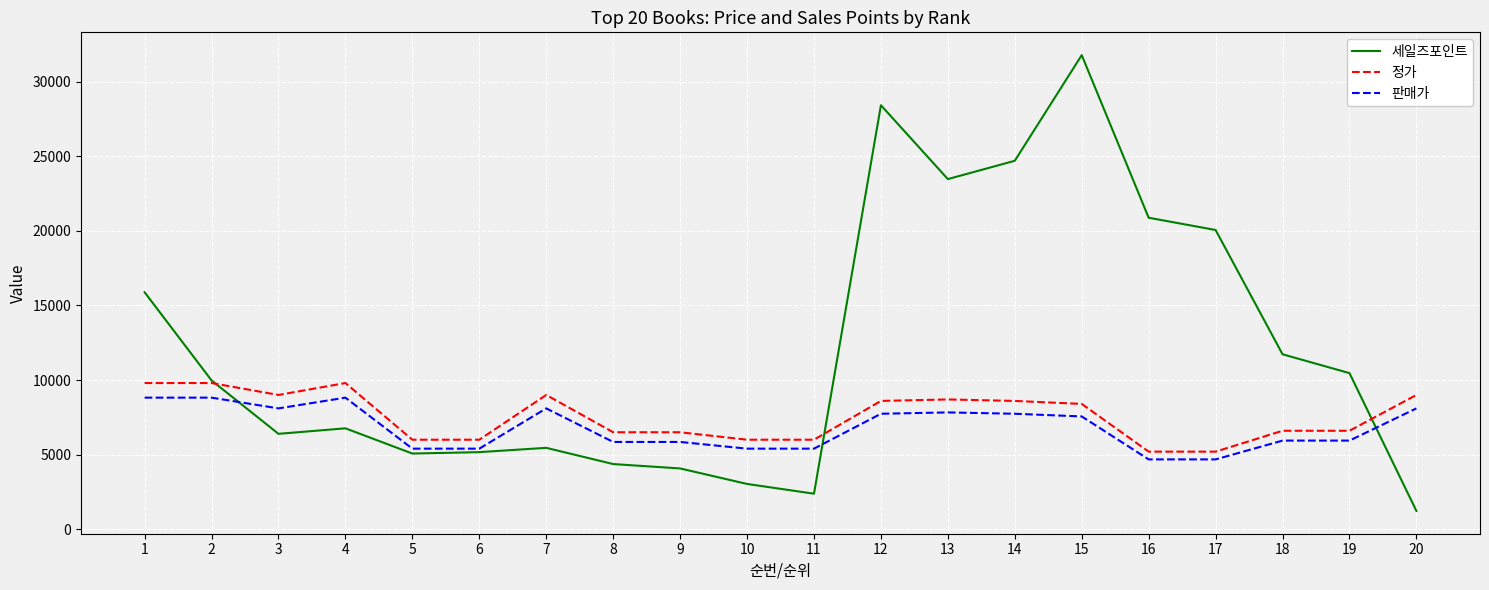

How many interior local peaks does the 세일즈포인트 series have?

4